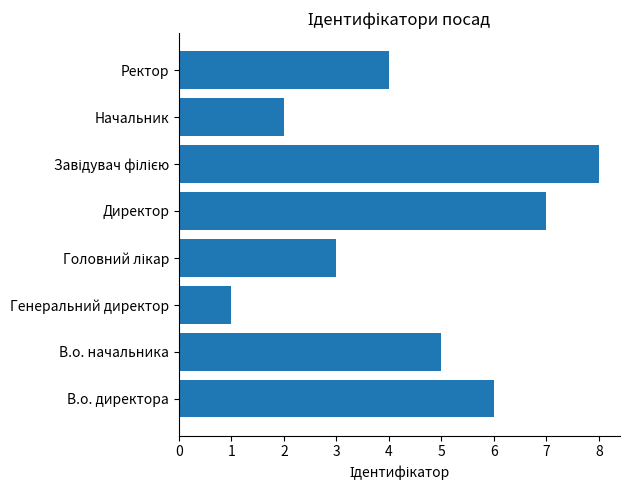

What is the change in value from В.о. начальника to Директор?

+2